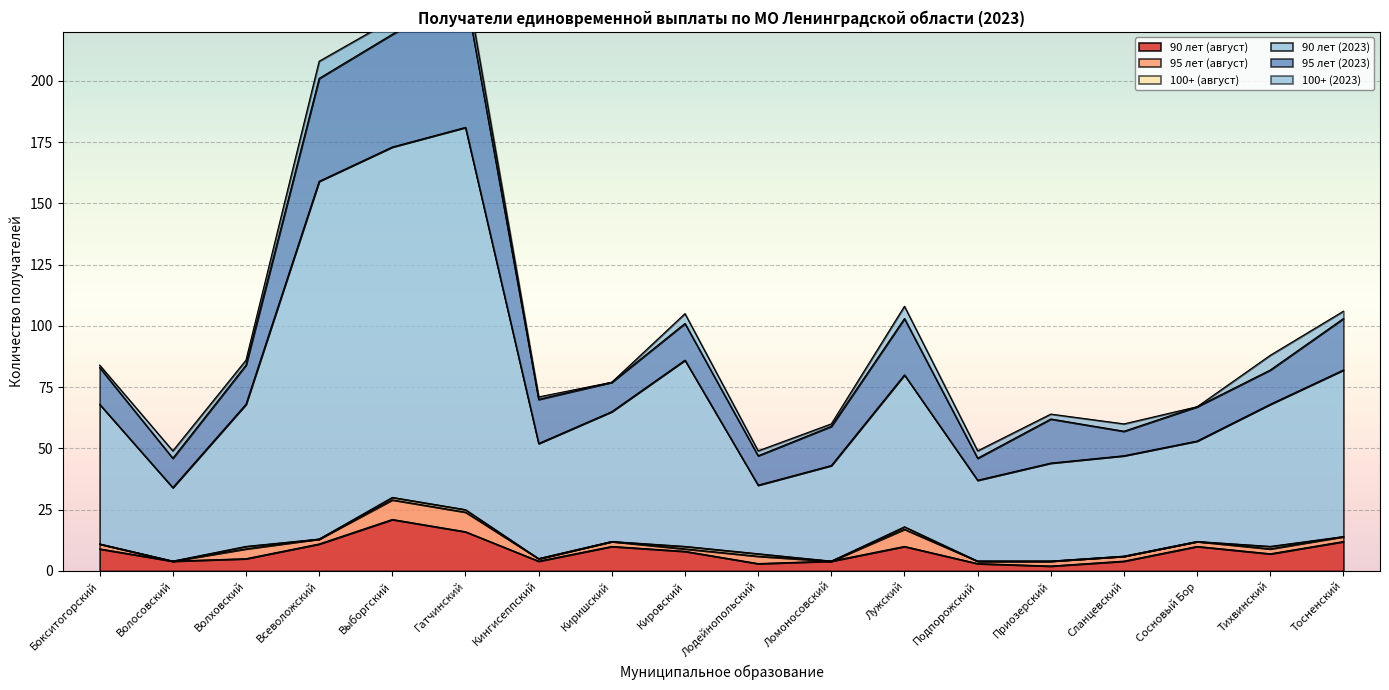

True or false: 100+ (август) and 90 лет (2023) intersect in this chart.

False